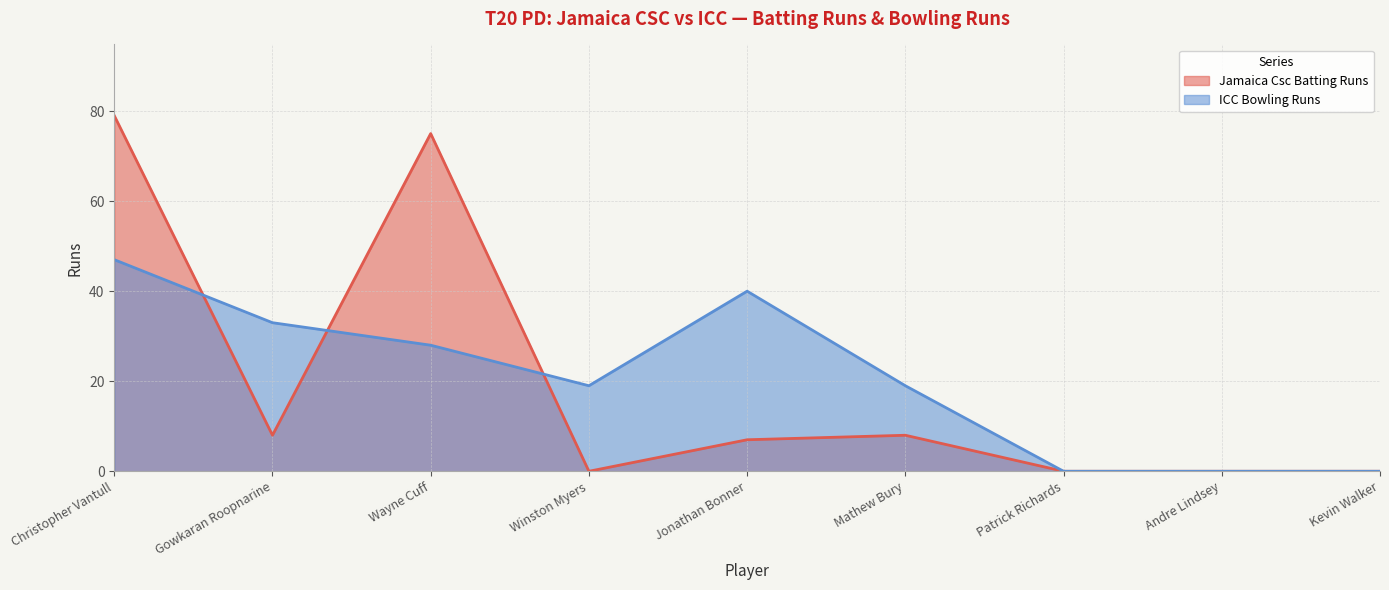

At which label does ICC Bowling Runs first exceed 19?

Christopher Vantull